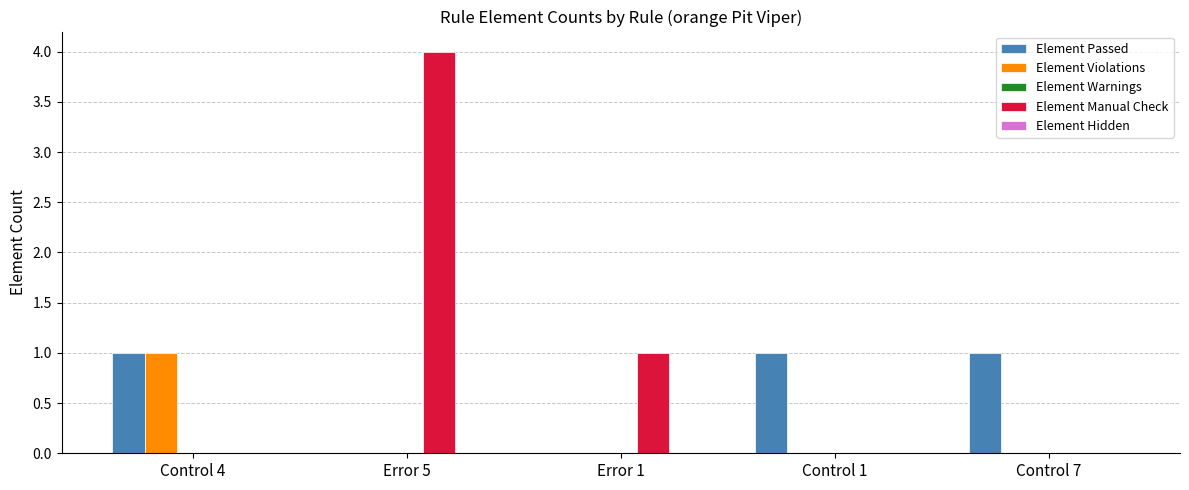

What is the greatest value displayed?

4